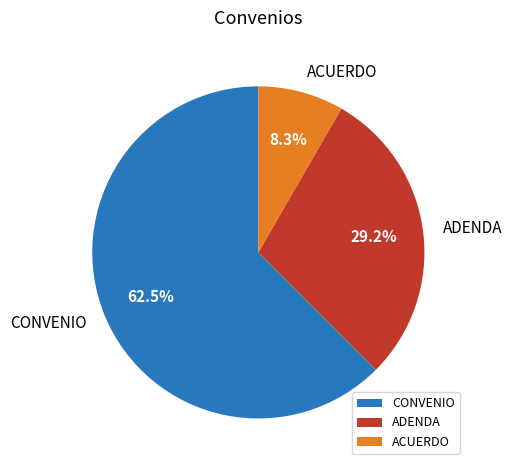

Which category accounts for the majority?

CONVENIO